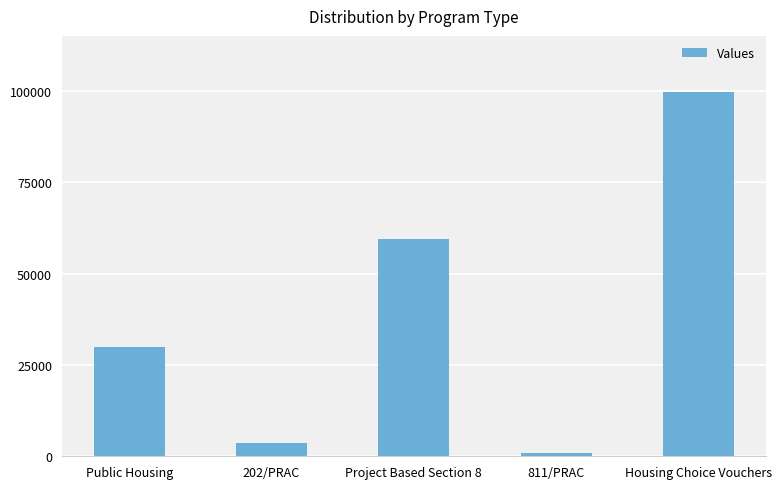

Read the value at Project Based Section 8.

59394